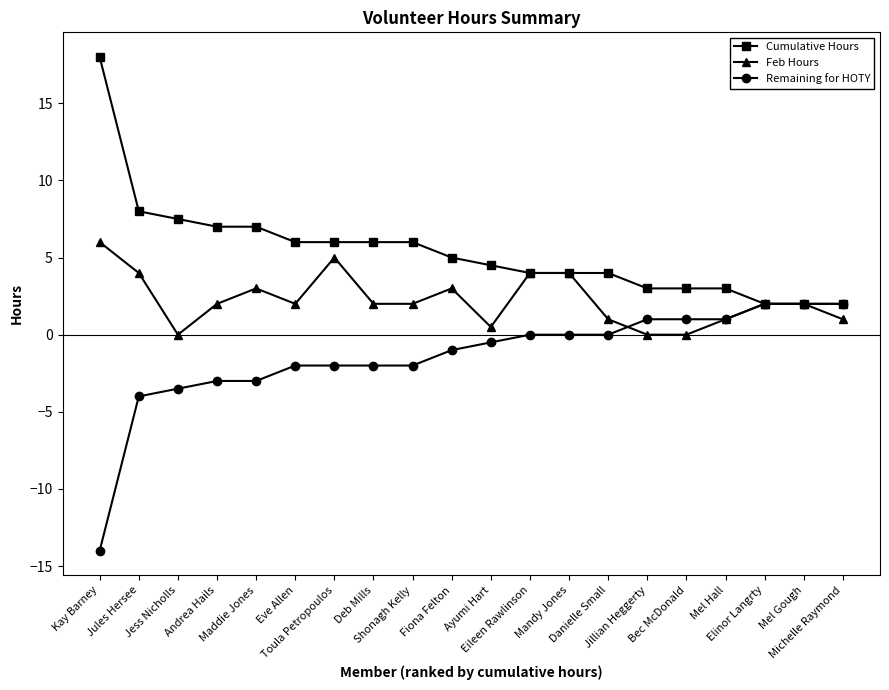

The value of Feb Hours at Jillian Heggerty is 3.9. True or false?

False